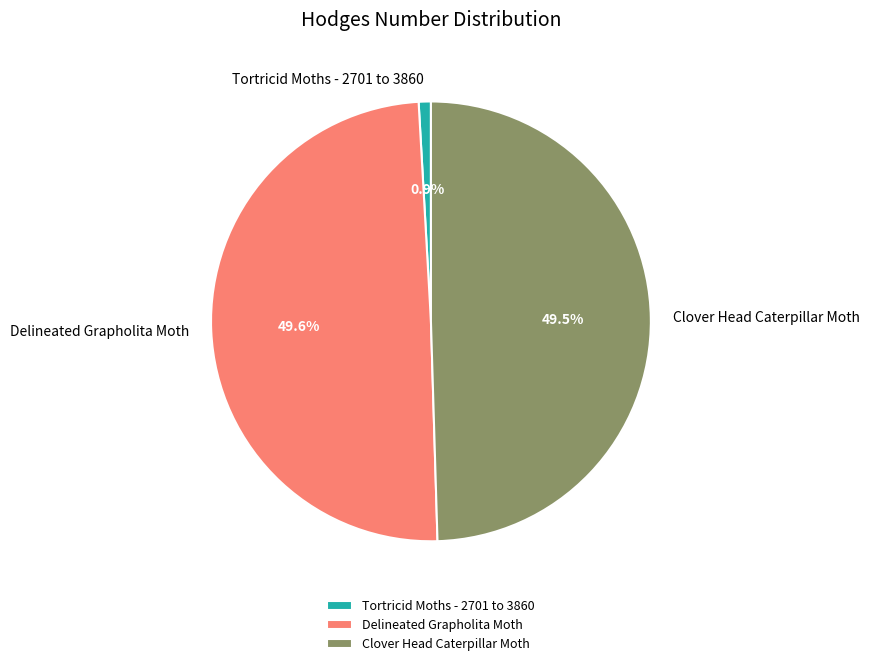

How many slices are in this pie chart?

3